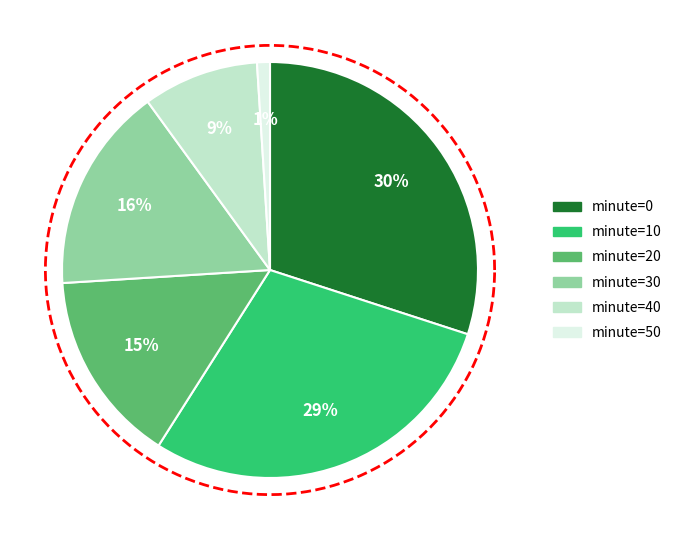

To the nearest percent, what is the difference between the largest and smallest slice percentages?

29%